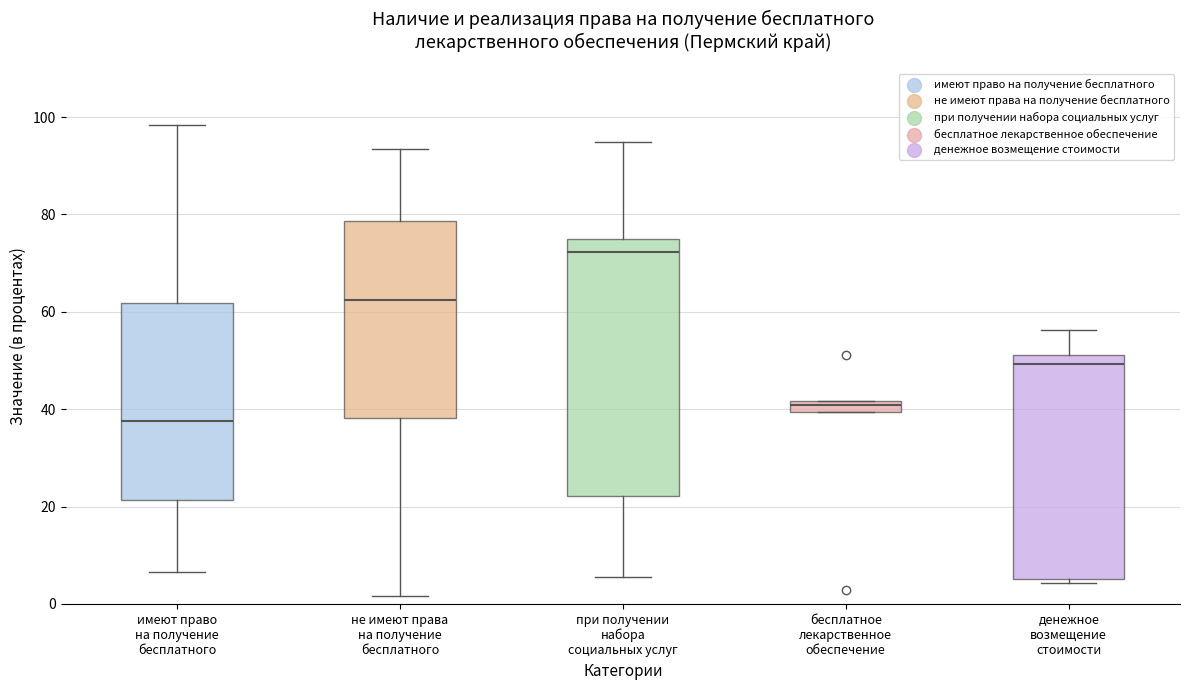

Where does the lower whisker of the box for имеют право на получение бесплатного end on the y-axis? The values are not printed on the chart, so give them approximately, as read against the axis.

6